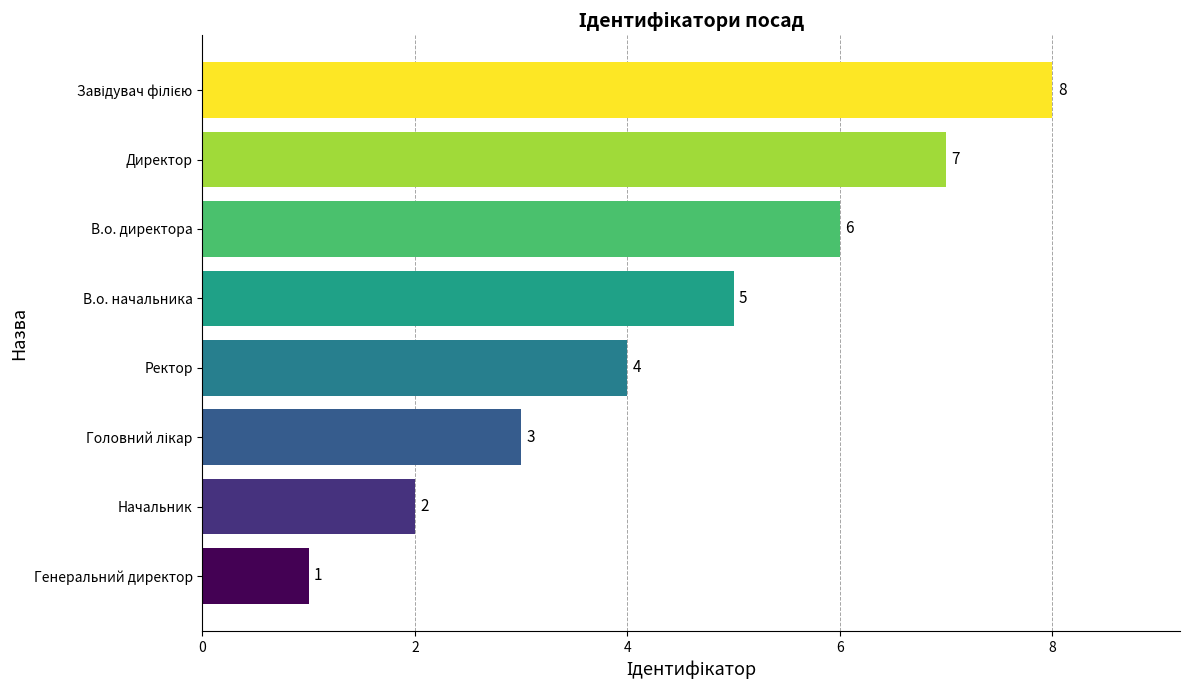

What is the difference between the values at Генеральний директор and Директор?

6